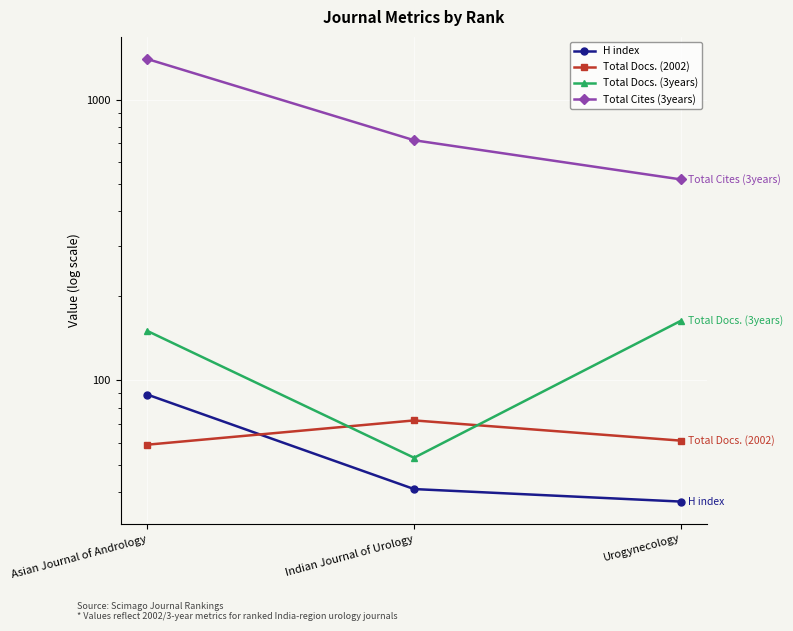

What position from the right is Urogynecology?

1